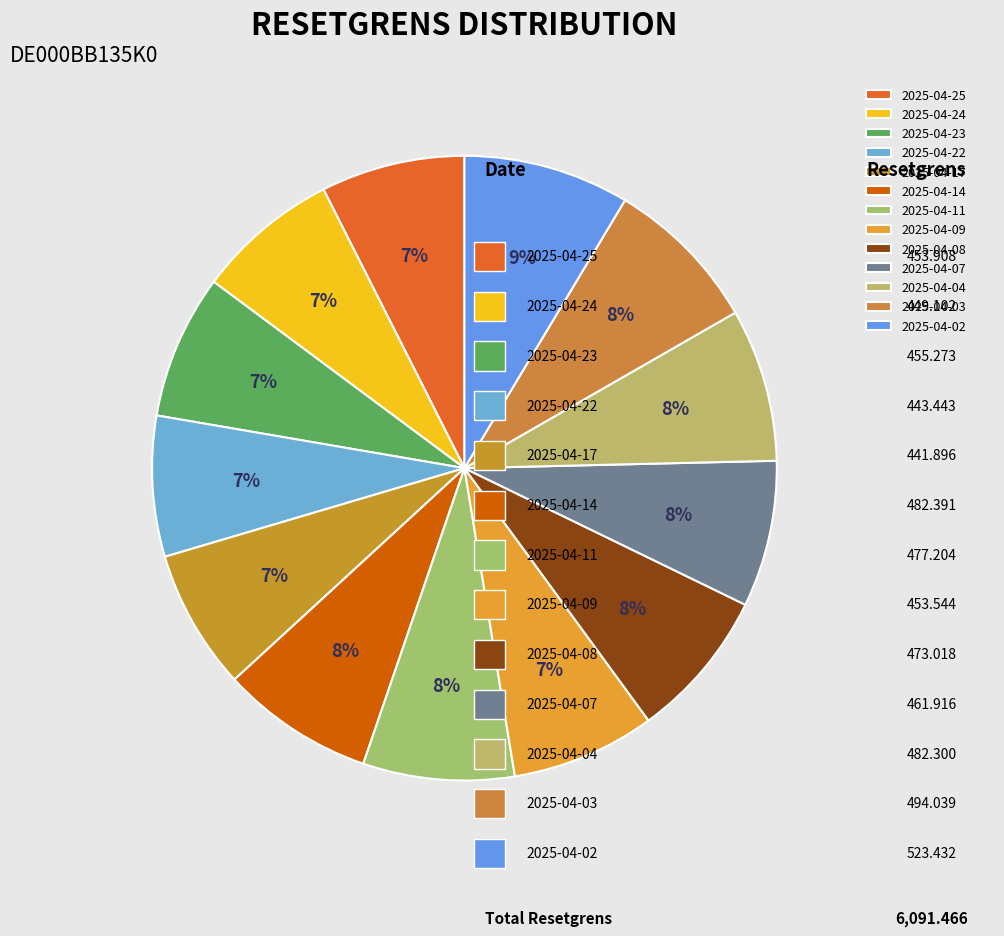

What is the ratio of the value at 2025-04-23 to the value at 2025-04-04?

0.9